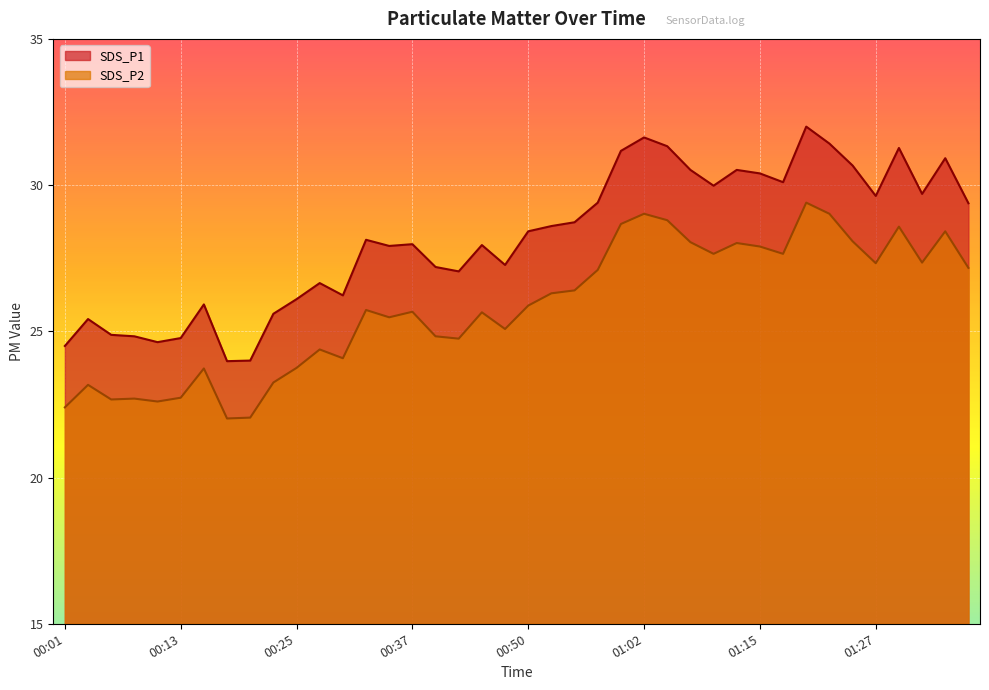

At how many categories does at least one series exceed 30?

12